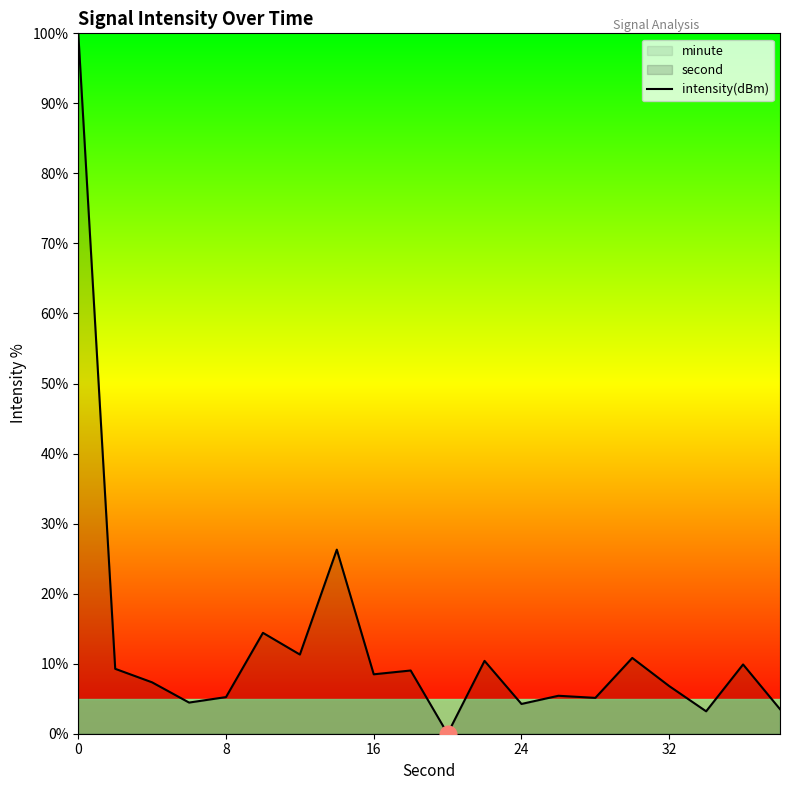

True or false: intensity(dBm) has a value of 6.8 at 32.

True